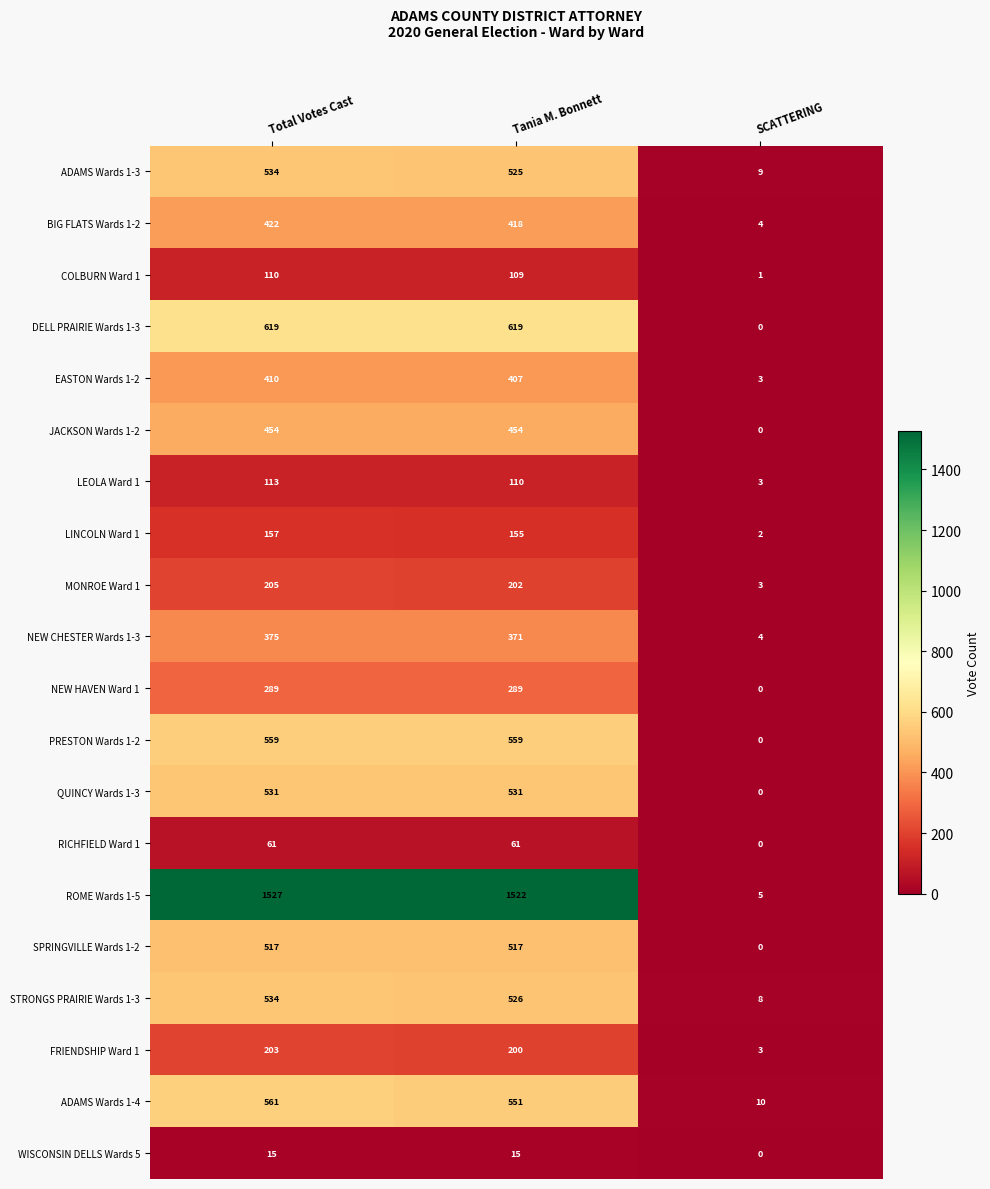

The BIG FLATS Wards 1-2 series shows 220 at Total Votes Cast. True or false?

False